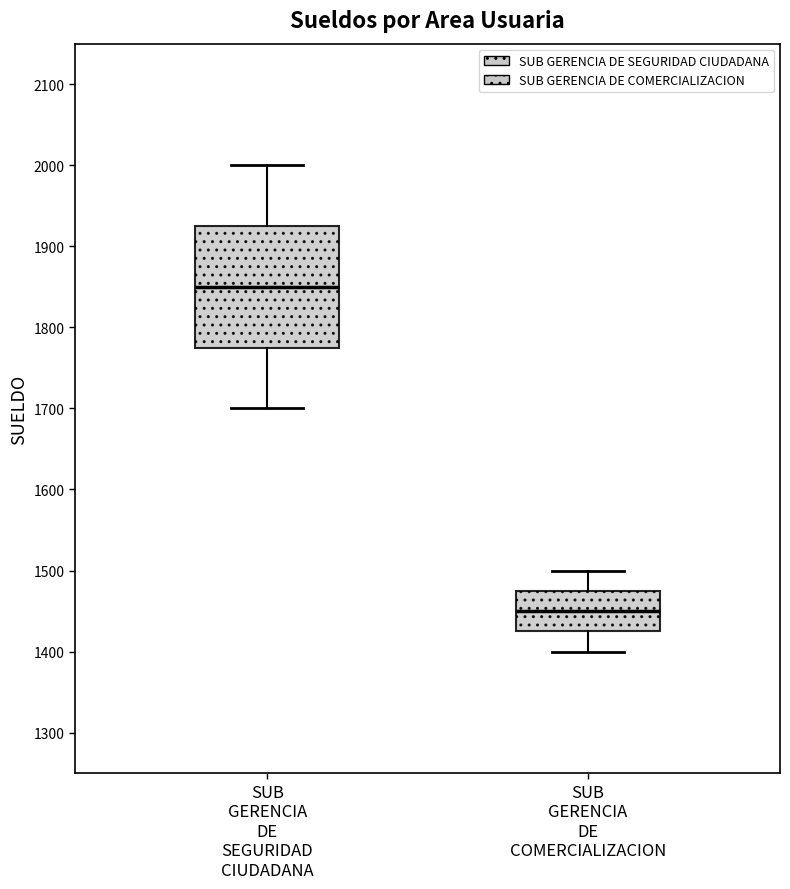

Reading left to right, read every box against the y-axis: the position of its median line, the range the box covers, and the ends of its whiskers. The values are not printed on the chart, so give them approximately, as read against the axis.

SUB GERENCIA DE SEGURIDAD CIUDADANA: median 1850, box 1780 to 1930, whiskers 1700 to 2000
SUB GERENCIA DE COMERCIALIZACION: median 1450, box 1430 to 1480, whiskers 1400 to 1500